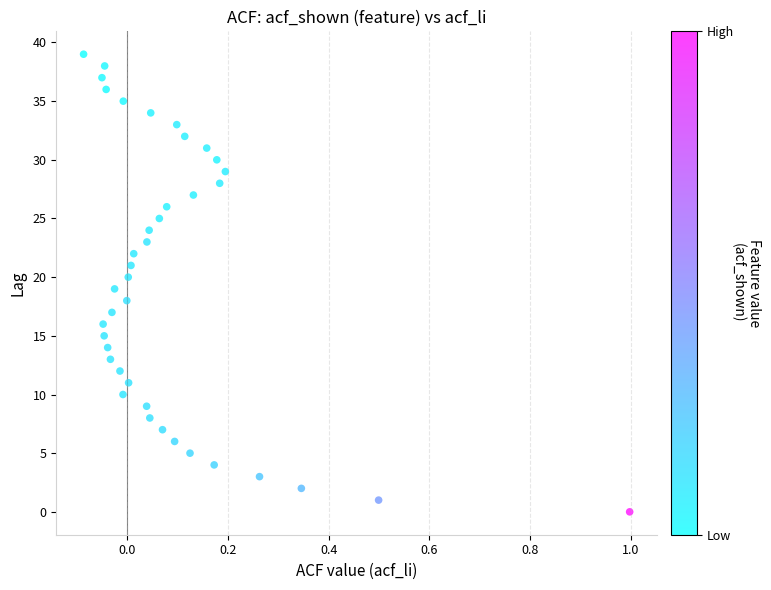

What is the range of Y values (max minus min)?

39